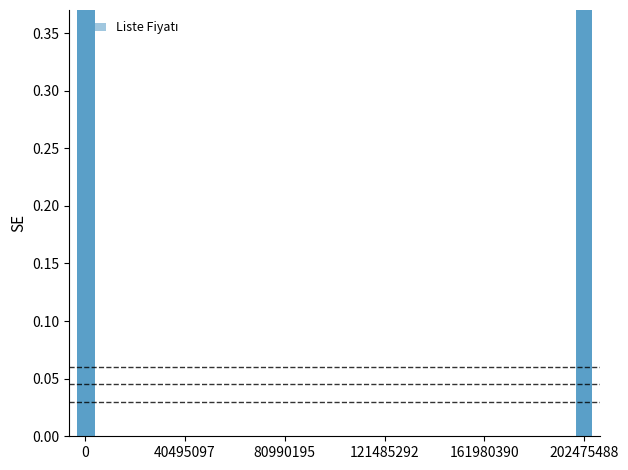

The chart shows a value of 1.2 at 202475488. True or false?

False